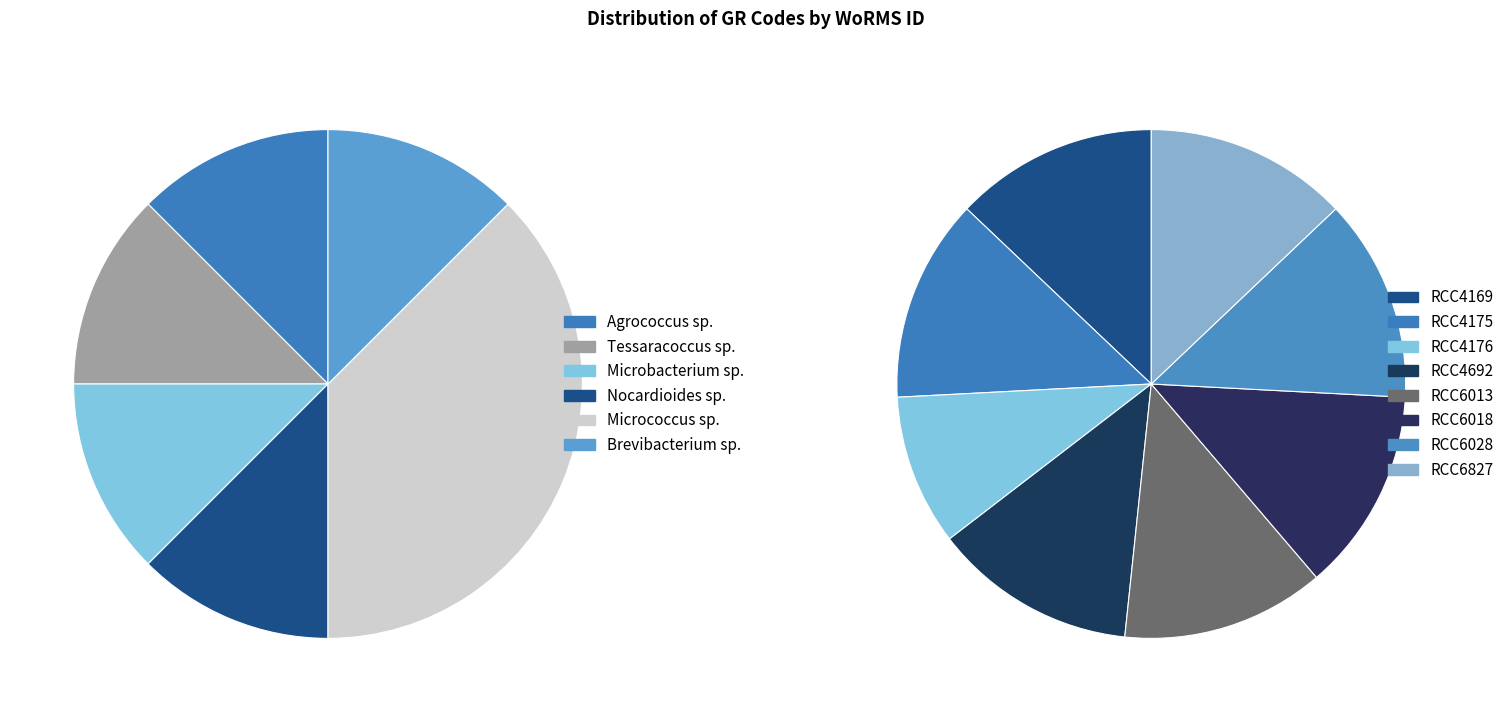

How many slices are in this pie chart?

8